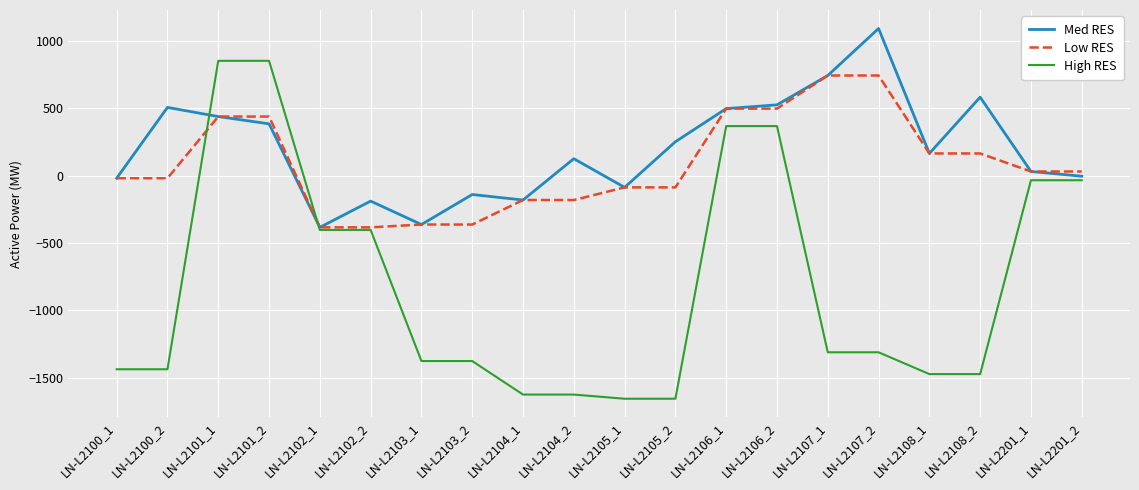

At which label is Med RES closest to 354?

LN-L2101_2